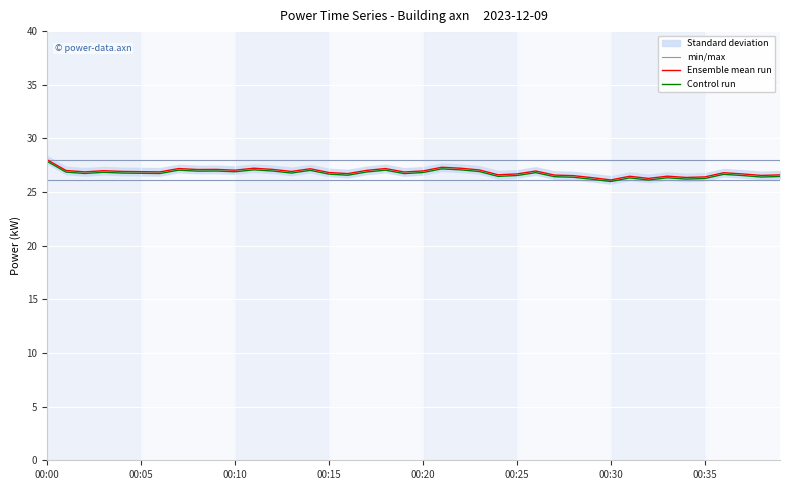

How many interior local valleys does the Ensemble mean run series have?

12